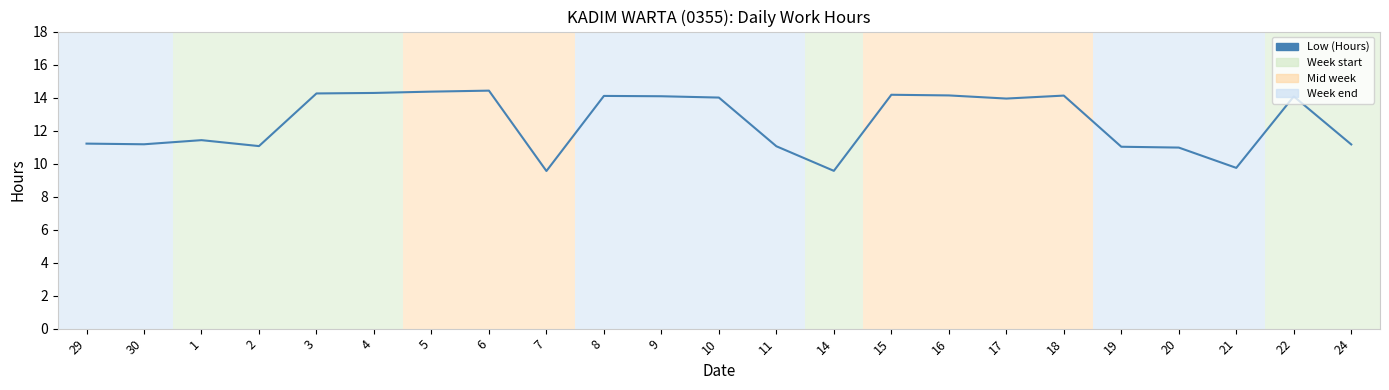

What is the smallest value displayed?

9.6